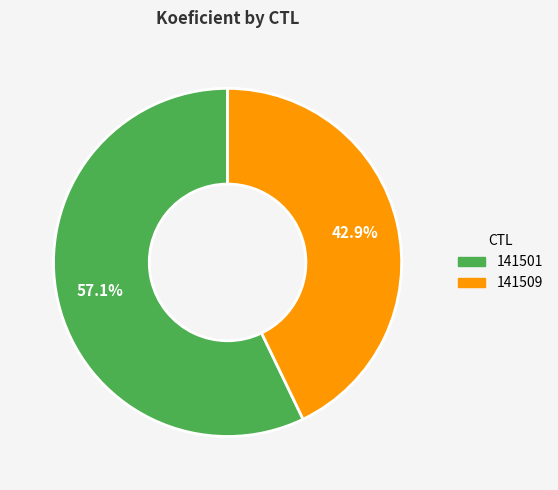

Rank the categories by value from lowest to highest.

141509, 141501